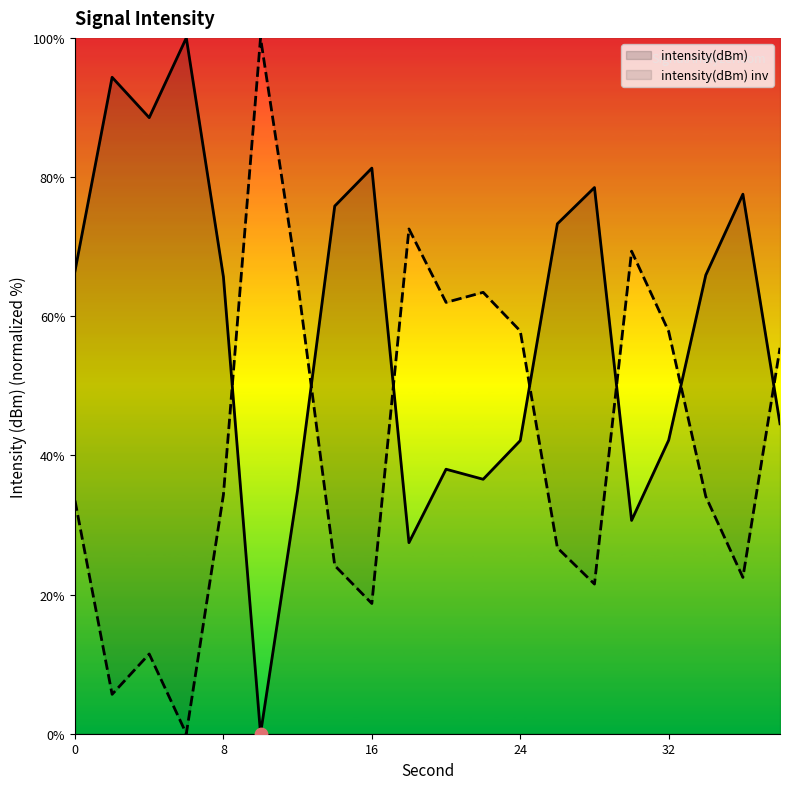

Which has a higher value, 2 or 22?

2